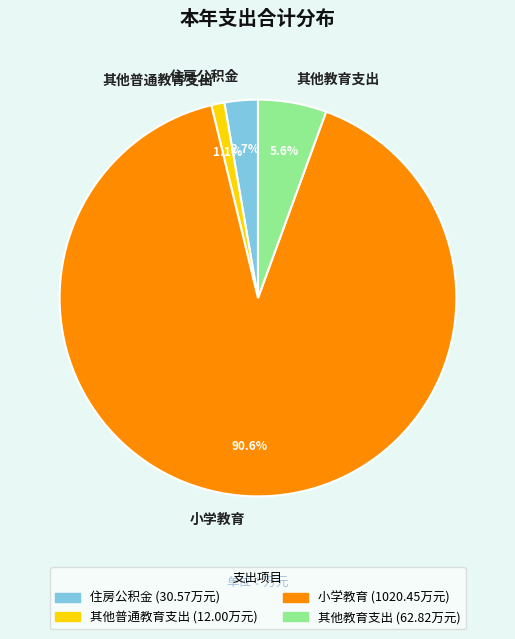

To the nearest percent, what portion does 其他普通教育支出 represent?

1%